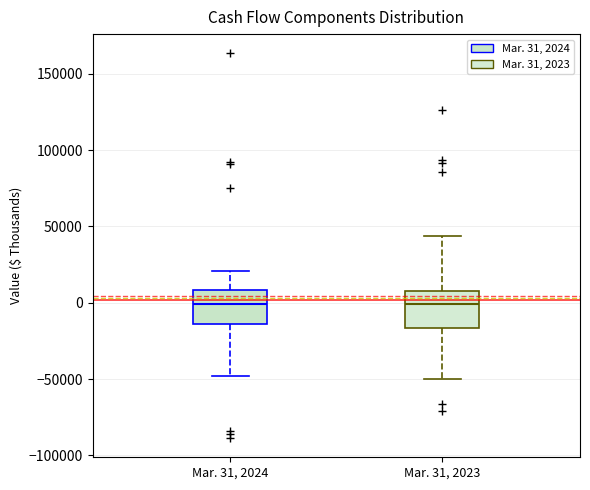

Reading left to right, transcribe this box plot: for each box, give where its median line is, the range the box spans, and where its two whiskers end, as read against the y-axis. The values are not printed on the chart, so give them approximately, as read against the axis.

Mar. 31, 2024: median 0, box -15000 to 10000, whiskers -50000 to 20000
Mar. 31, 2023: median 0, box -15000 to 10000, whiskers -50000 to 45000